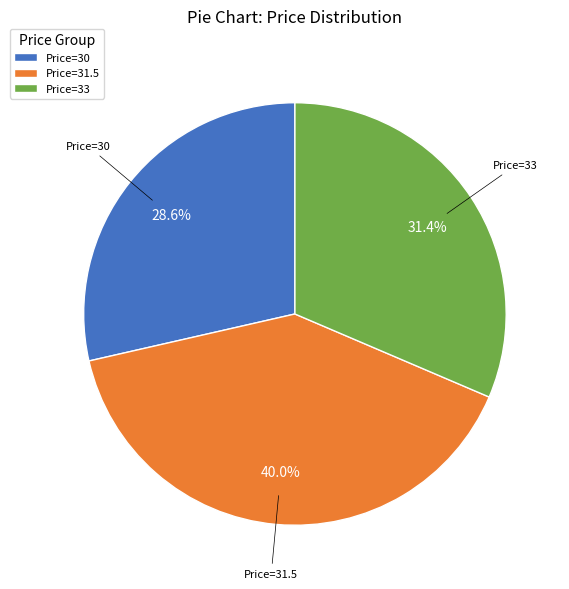

Rank the categories by value from highest to lowest.

Price=31.5, Price=33, Price=30